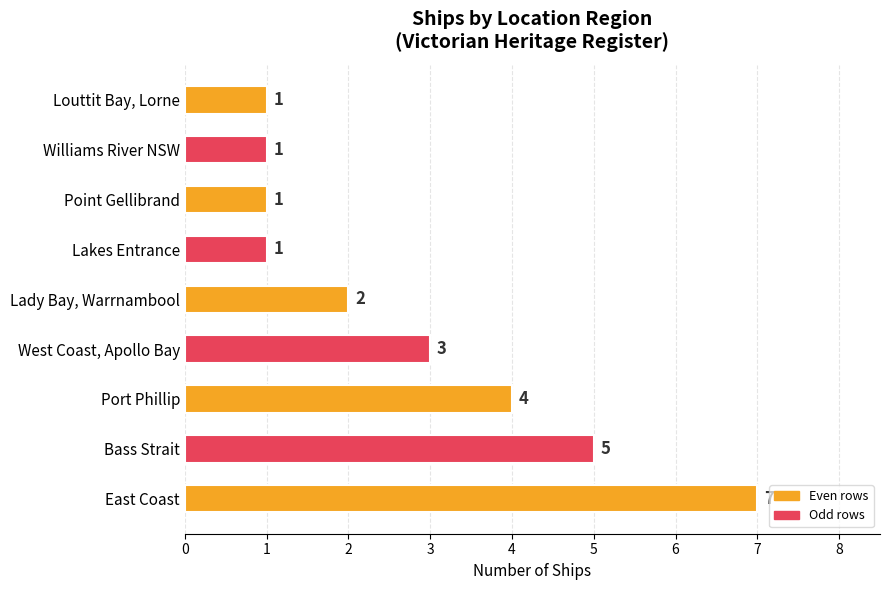

Reading bottom to top, list all the values displayed in this chart.

7	5	4	3	2	1	1	1	1